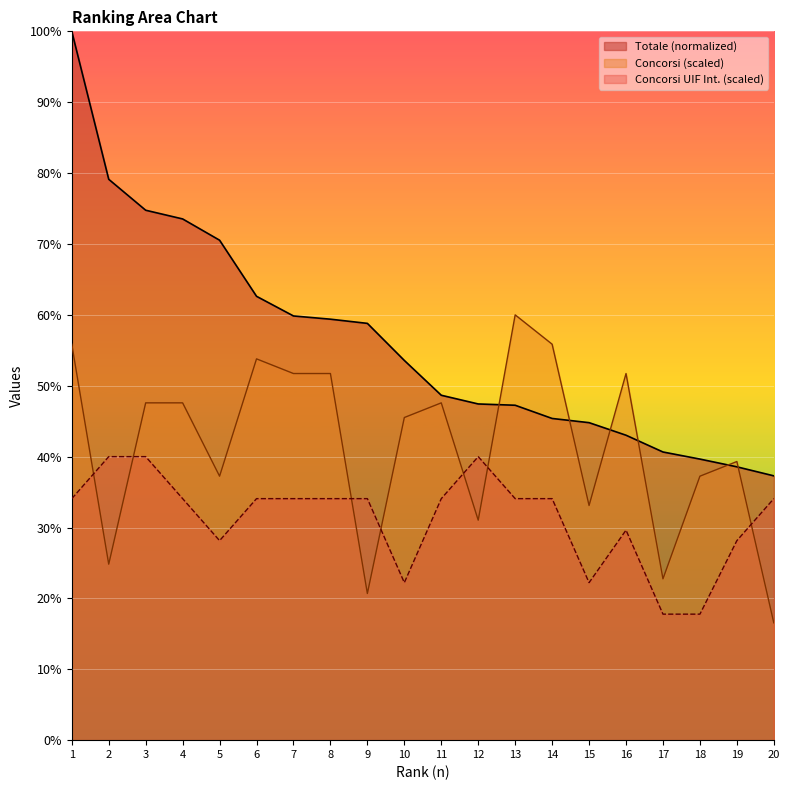

At how many categories does at least one series exceed 58?

10